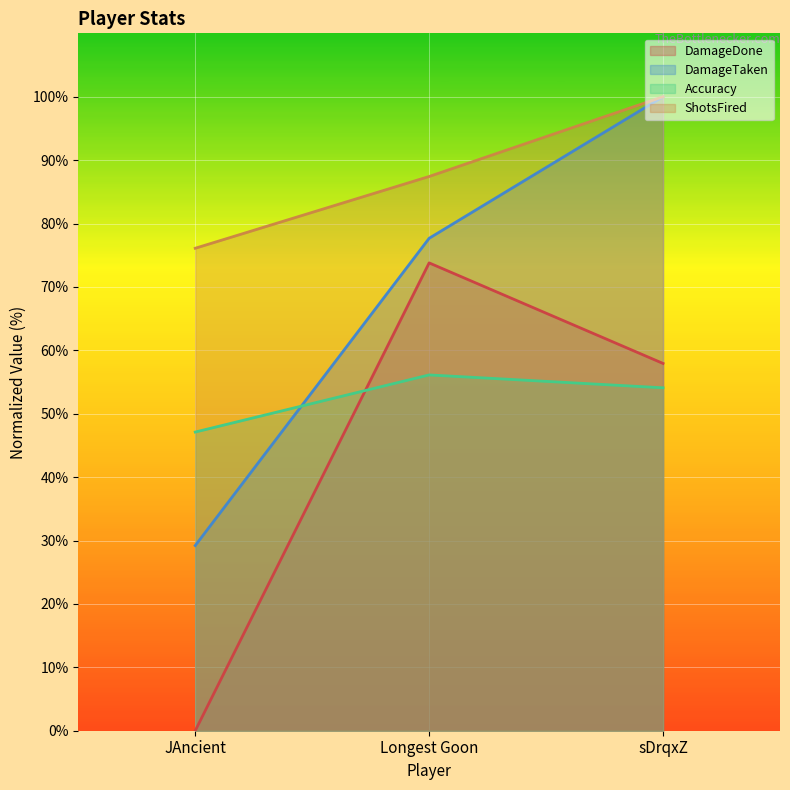

At how many categories does at least one series exceed 92?

1